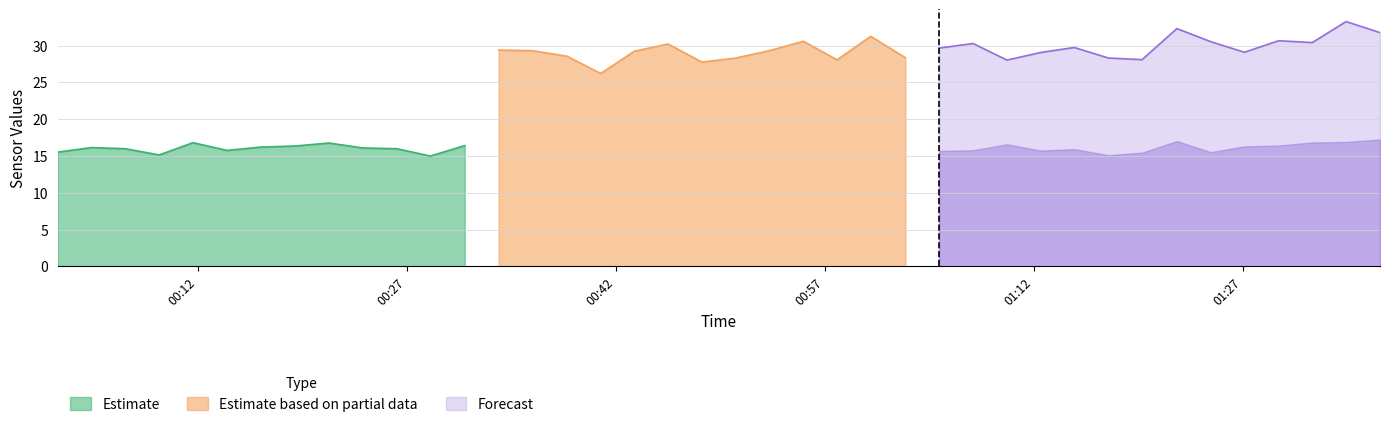

How many values in the BME280_temperature series exceed 8?

38